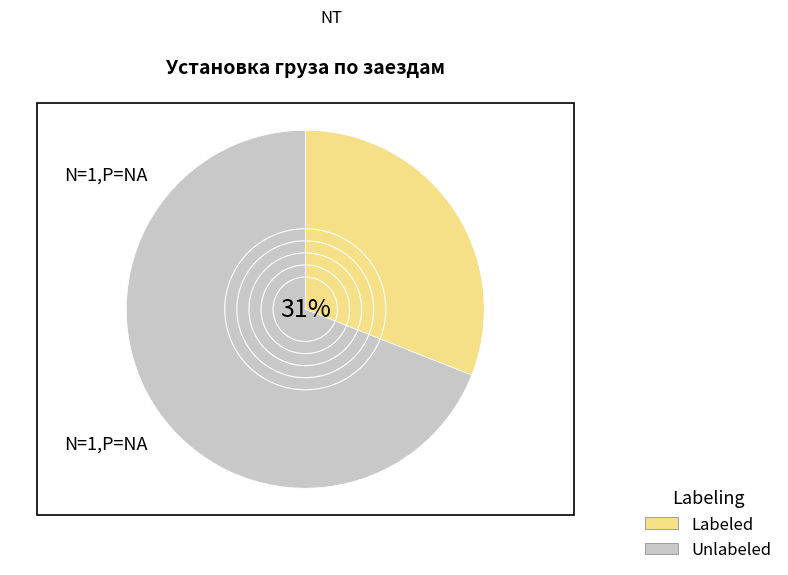

To the nearest percent, what is the average slice percentage?

50%